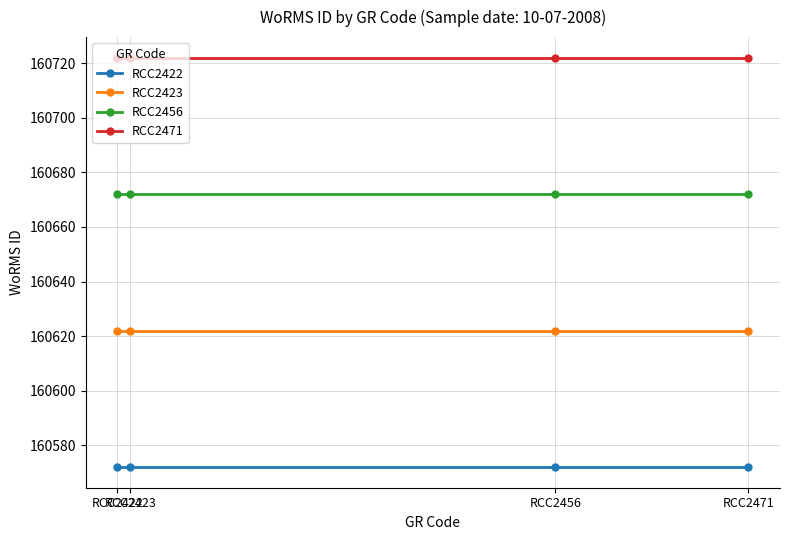

What is the total value across all series at RCC2456?

642588